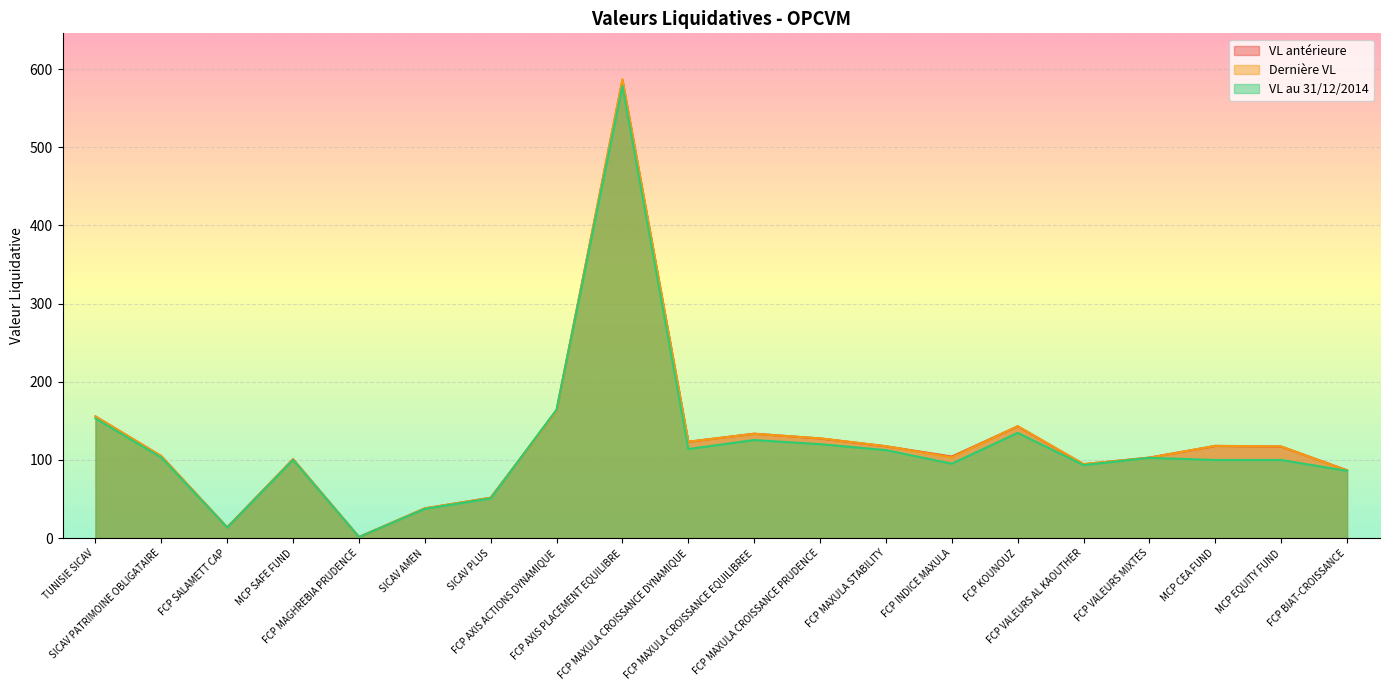

Which series has the largest total across all categories?

Dernière VL